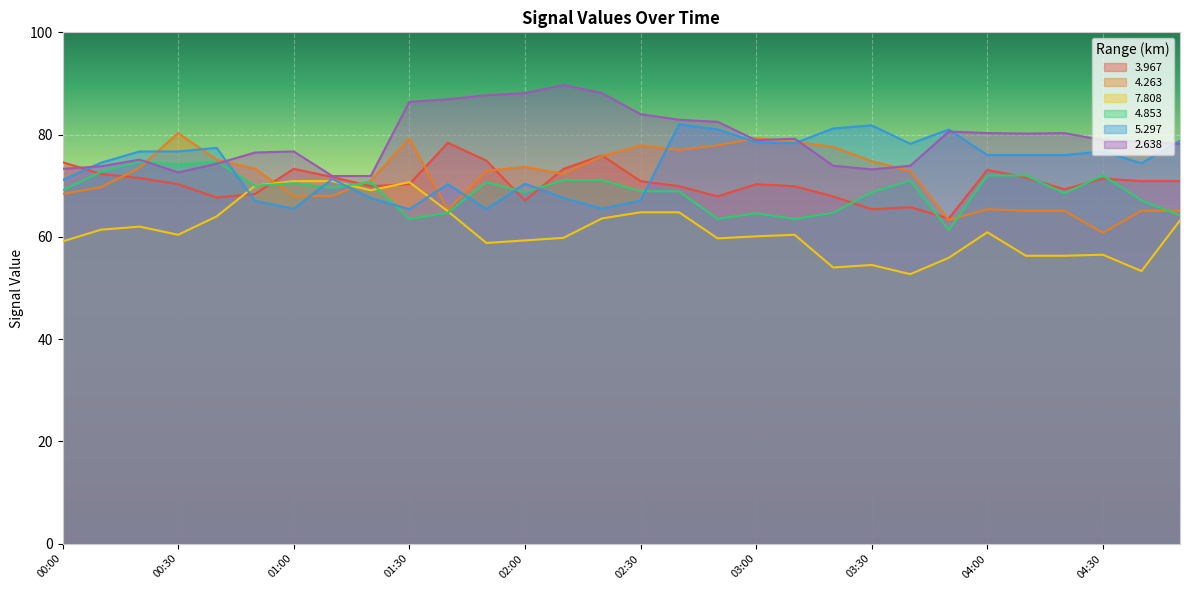

Does the chart display data point markers on the line(s)?

No